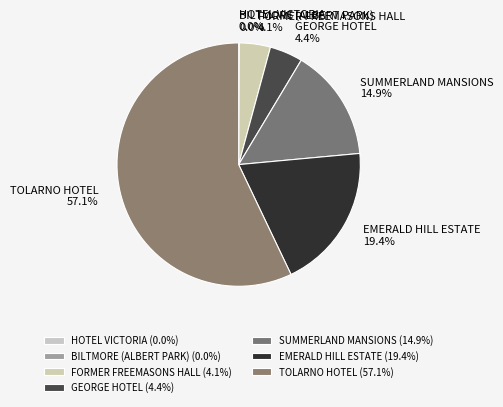

How much of the chart is everything except FORMER FREEMASONS HALL?

95.9%